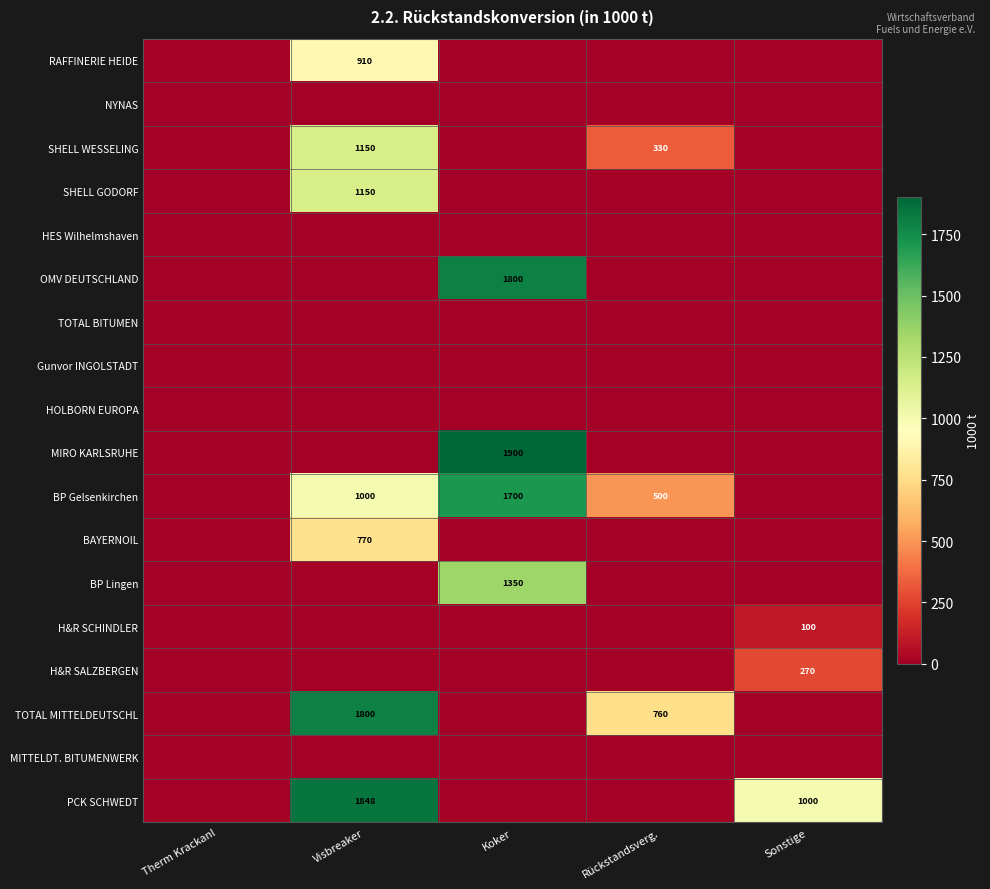

Which series has the largest total across all categories?

BP Gelsenkirchen